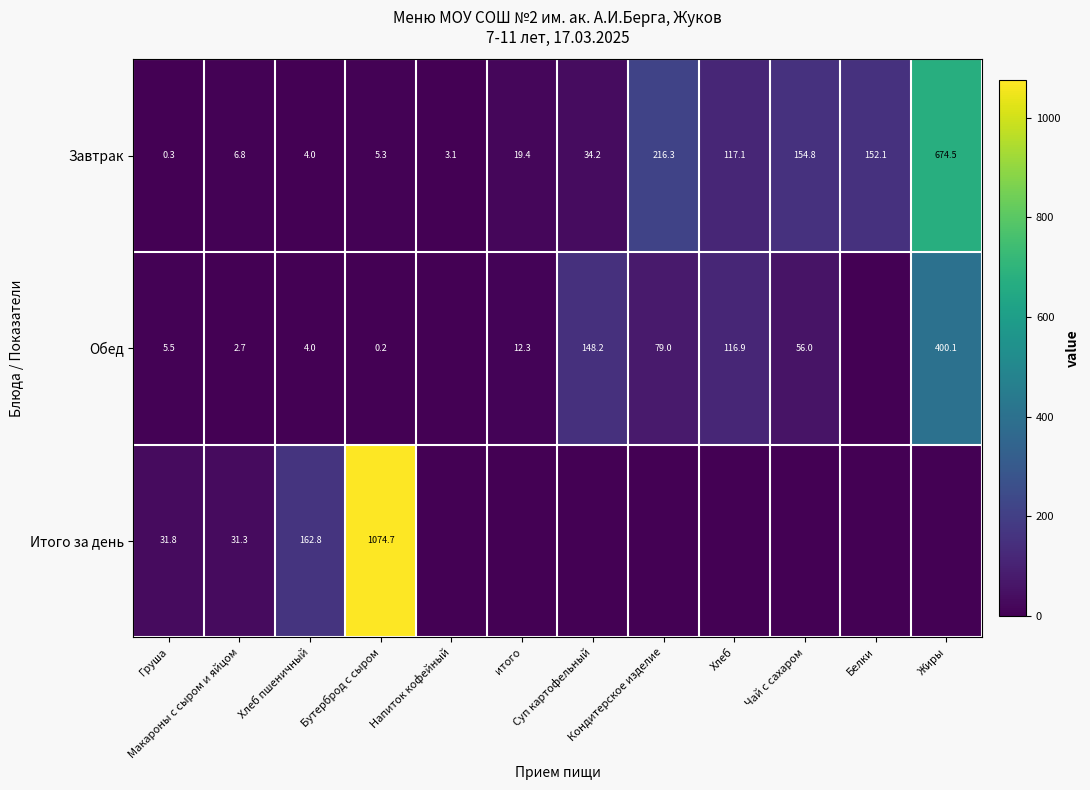

What is the difference between the second highest and minimum values in the Завтрак series?

216.0